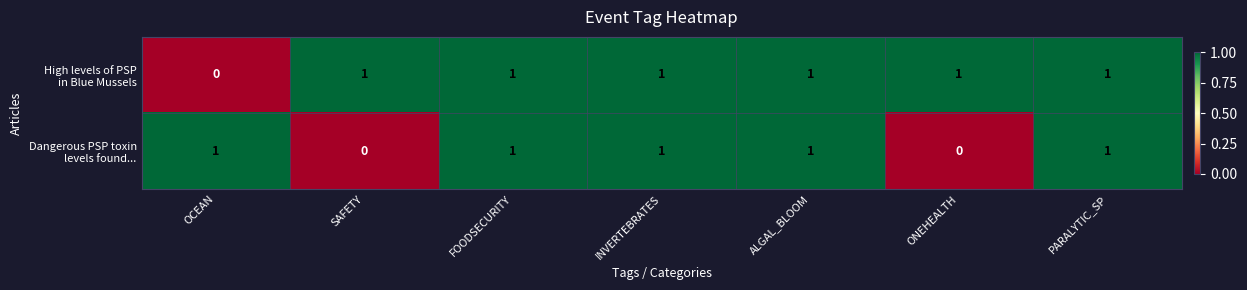

At how many categories does at least one series exceed 0?

7